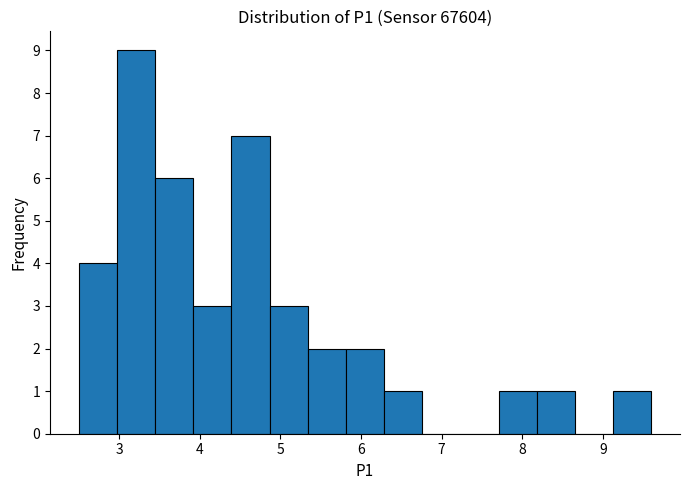

How tall is the bar that spans 5.8 to 6.3 on the x-axis? Neither the bar edges nor the heights are printed on the chart, so give them approximately, as read against the axes.

2